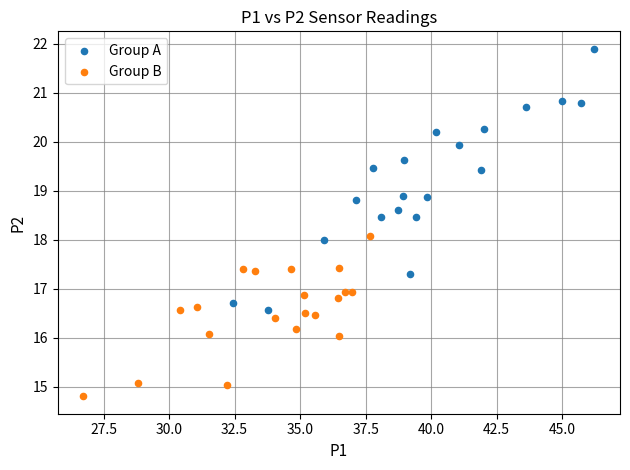

Which series contains the highest Y value?

Group A